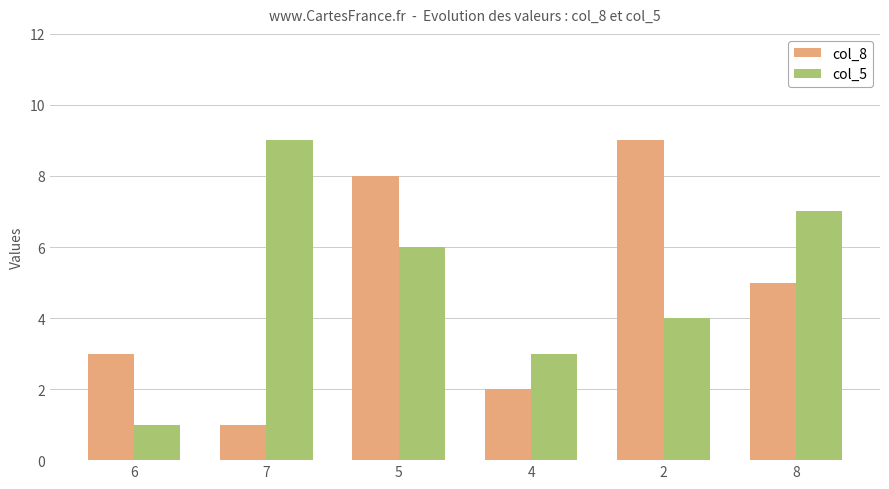

Which series changed the most between 5 and 4?

col_8